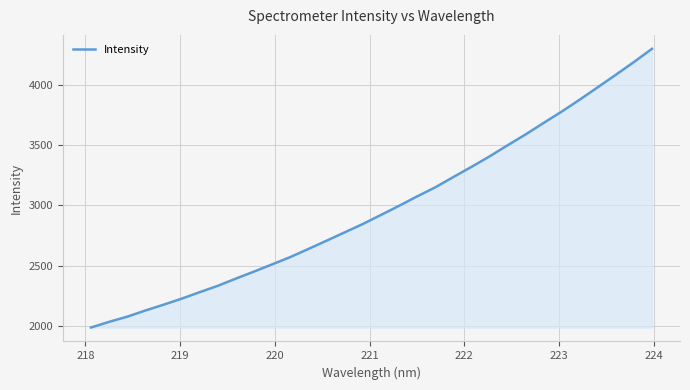

What is the average value?

2975.4